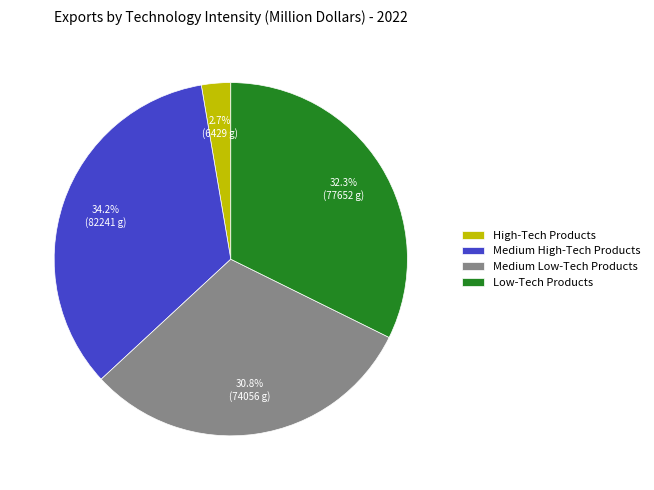

What is the ratio of the value at Medium High-Tech Products to the value at Low-Tech Products?

1.1